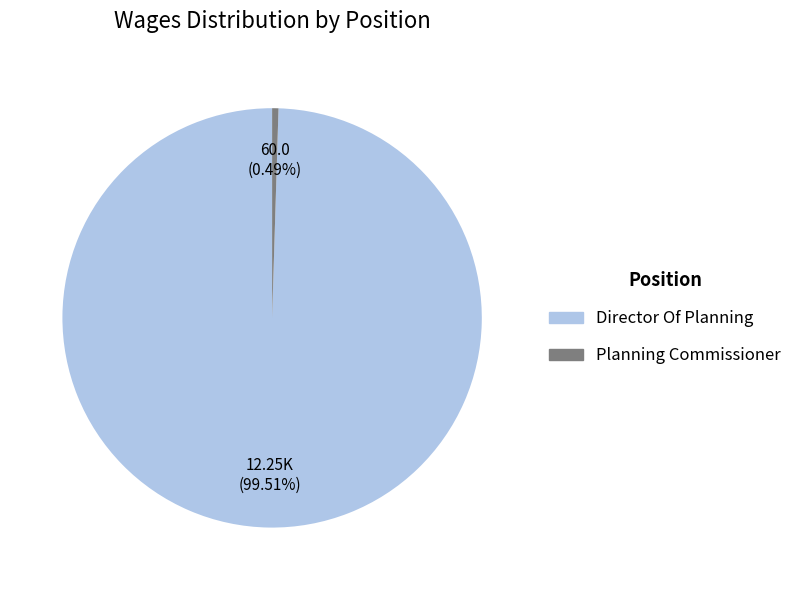

Which slice represents more than half of the pie?

Director Of Planning